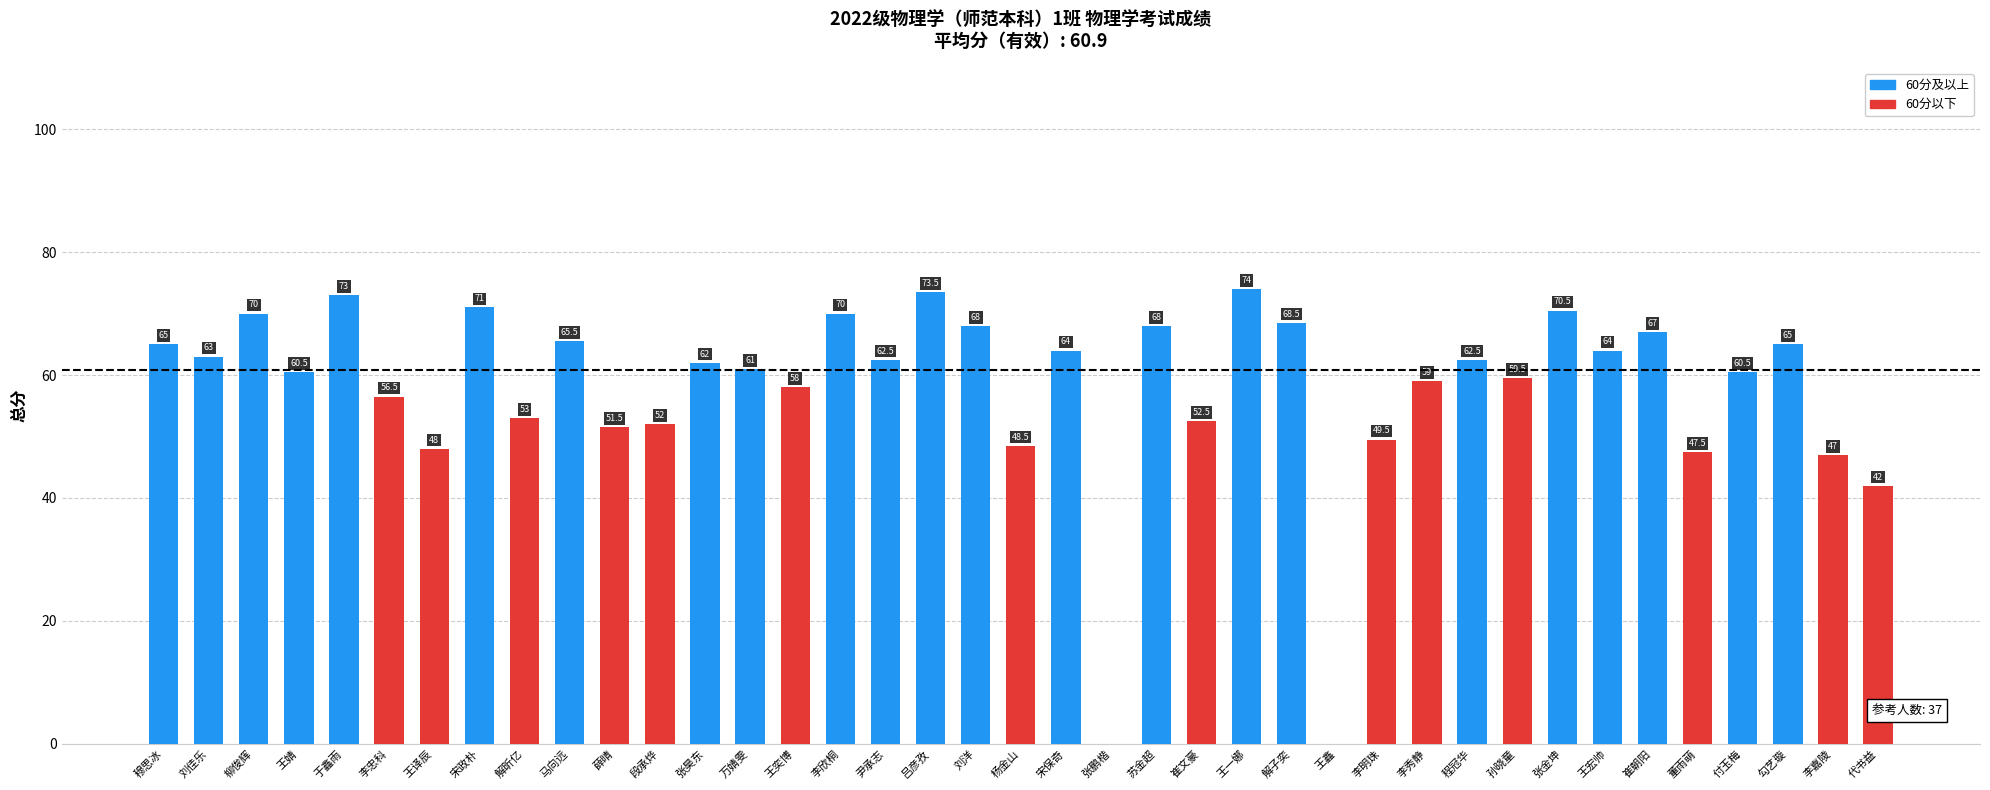

The chart shows a value of 49.1 at 吕彦孜. True or false?

False